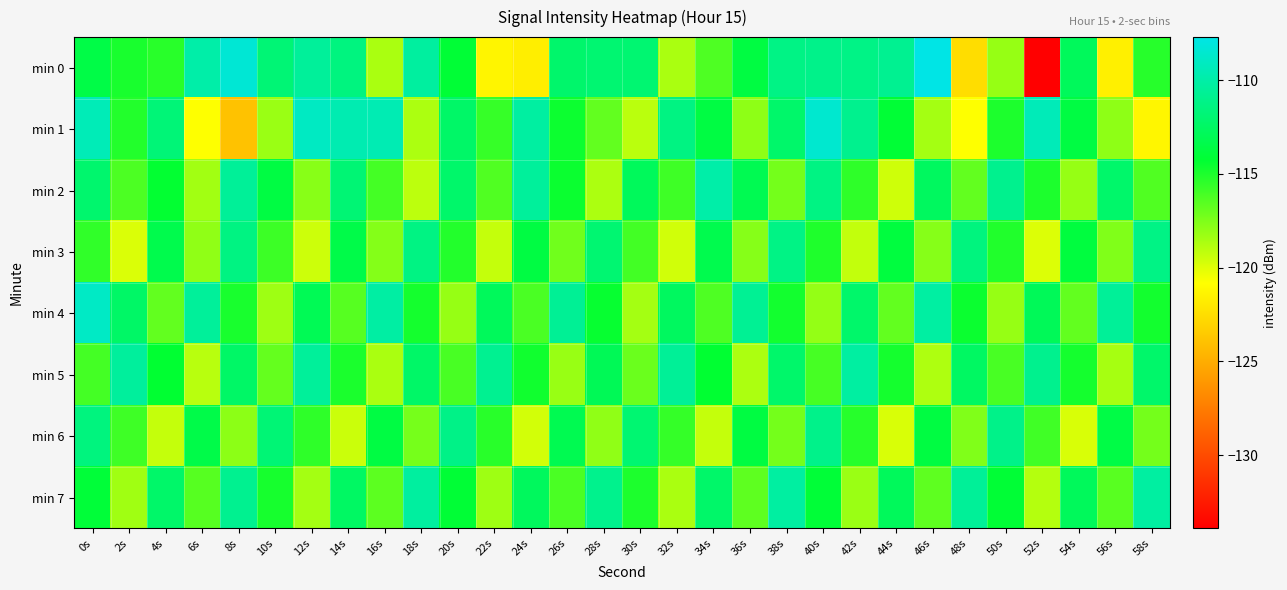

At which category is the sum across all series the highest?

0s